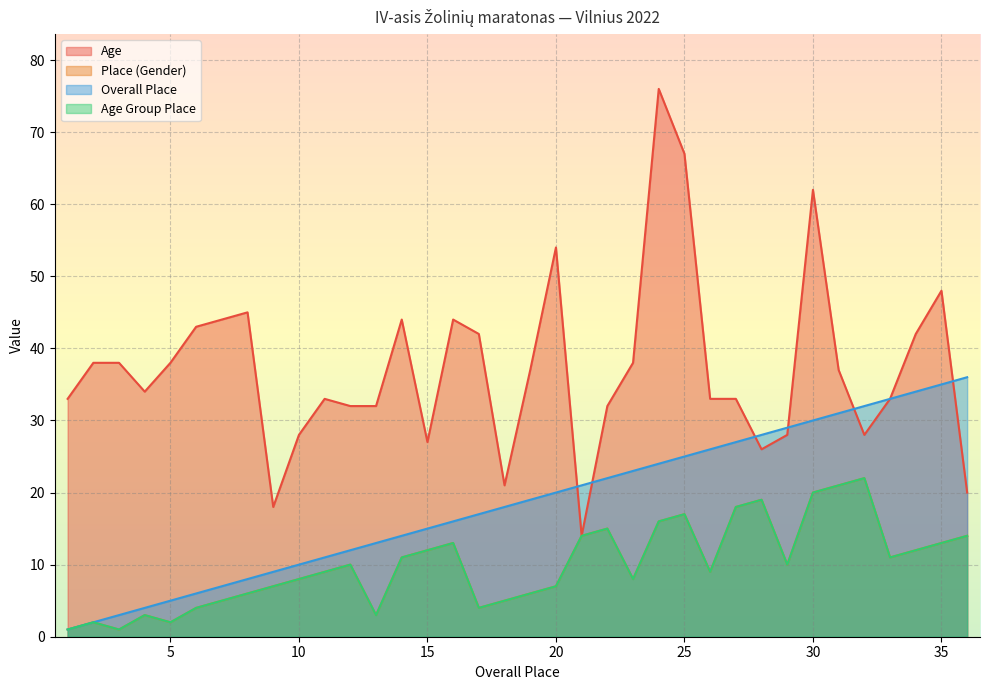

What is the maximum value shown in the chart?

76